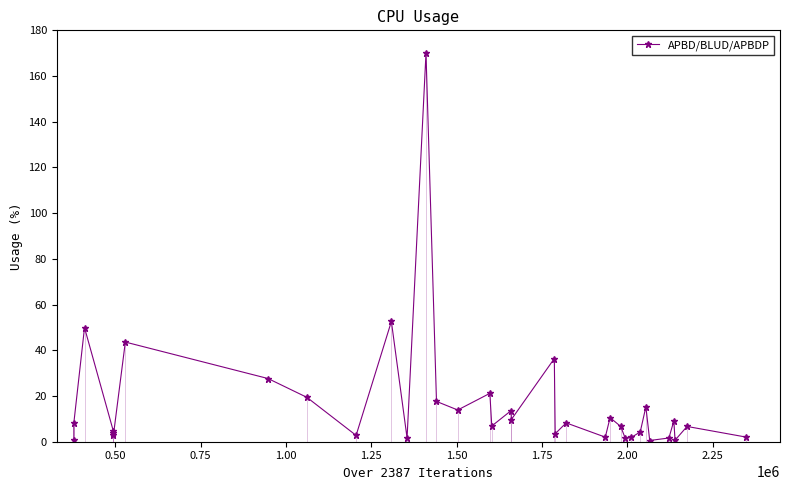

What is the value of the 17th point from the left?

6.9